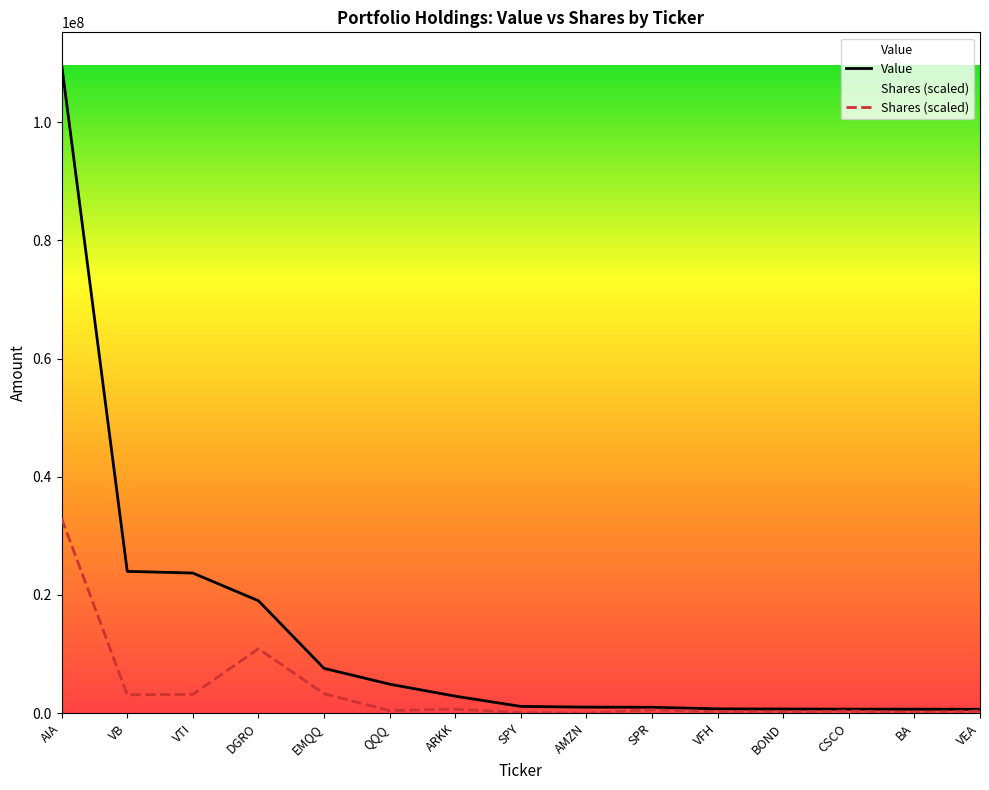

What is the minimum value for Shares (scaled)?

8987.5